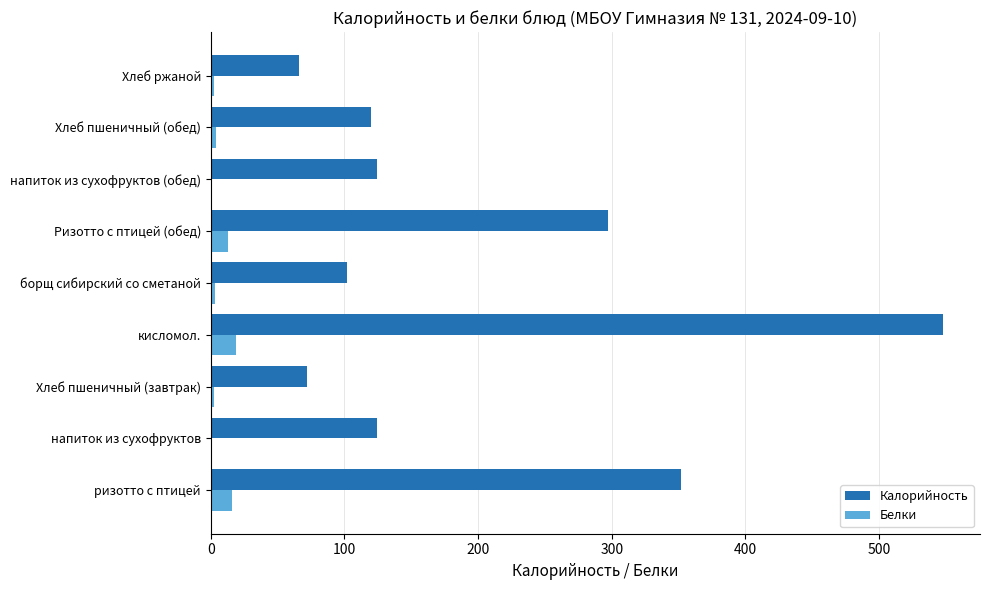

True or false: Калорийность has a value of 61.2 at борщ сибирский со сметаной.

False